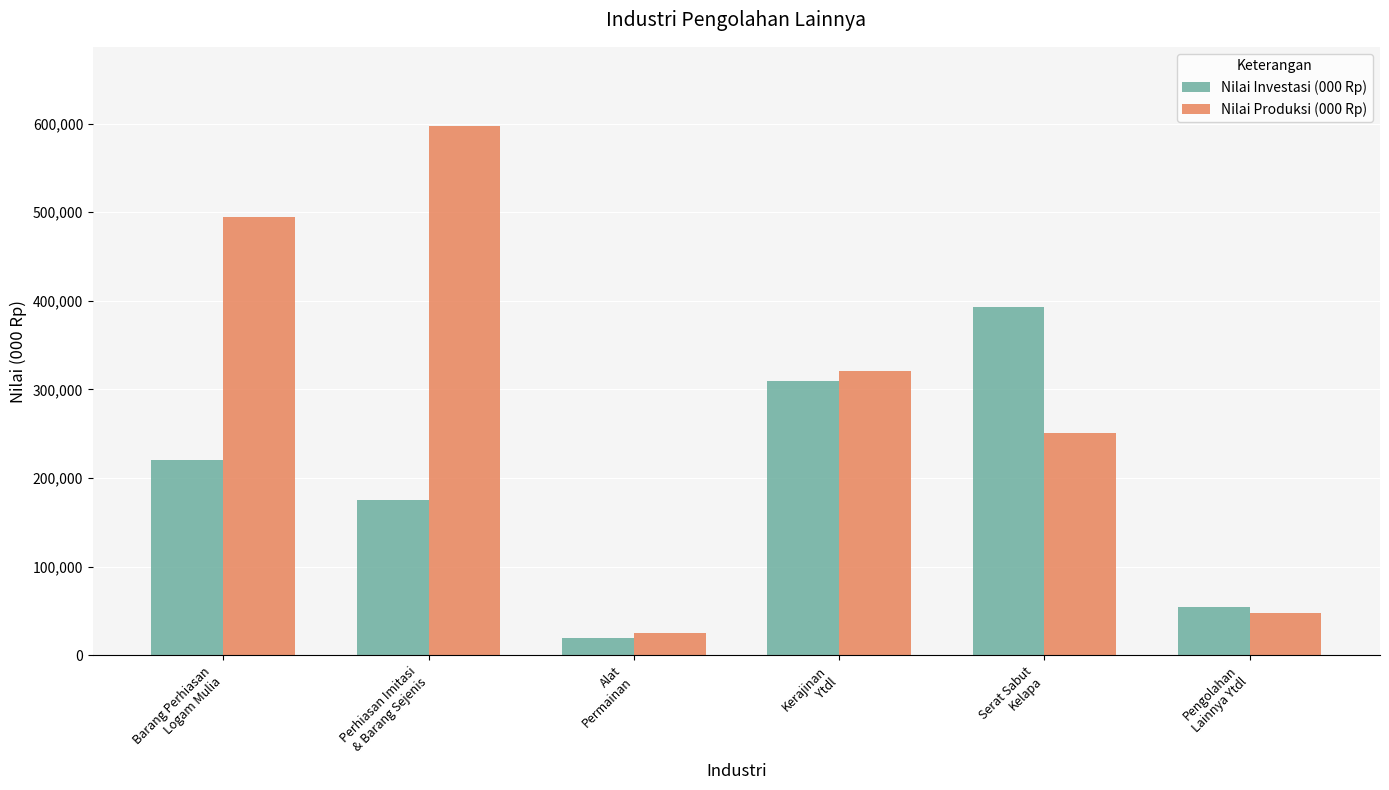

What is the average value of the Nilai Produksi (000 Rp) series?

289458